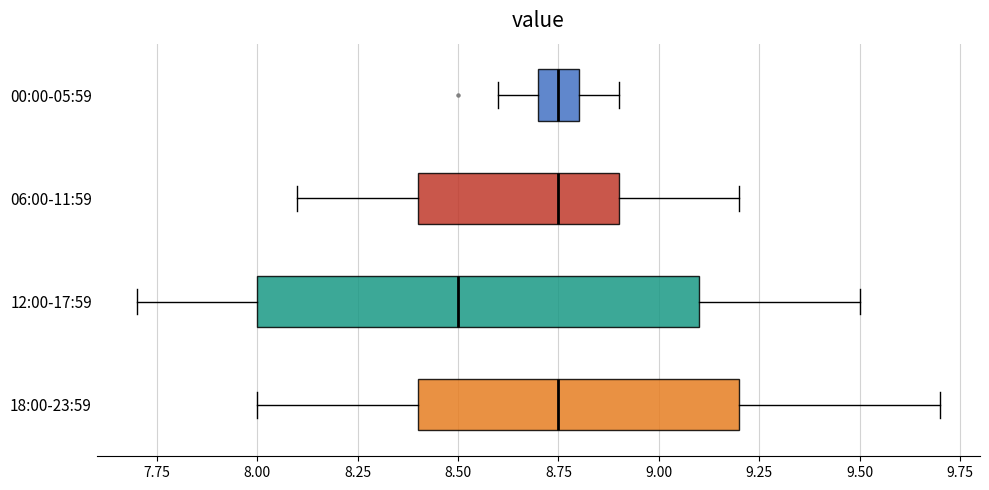

Reading bottom to top, read every box against the x-axis: the position of its median line, the range the box covers, and the ends of its whiskers. The values are not printed on the chart, so give them approximately, as read against the axis.

18:00-23:59: median 8.75, box 8.40 to 9.20, whiskers 8.00 to 9.70
12:00-17:59: median 8.50, box 8.00 to 9.10, whiskers 7.70 to 9.50
06:00-11:59: median 8.75, box 8.40 to 8.90, whiskers 8.10 to 9.20
00:00-05:59: median 8.75, box 8.70 to 8.80, whiskers 8.60 to 8.90